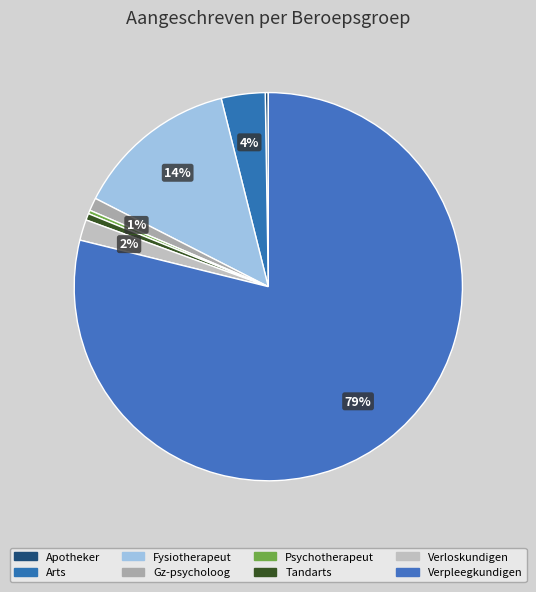

Which slice is the largest?

Verpleegkundigen